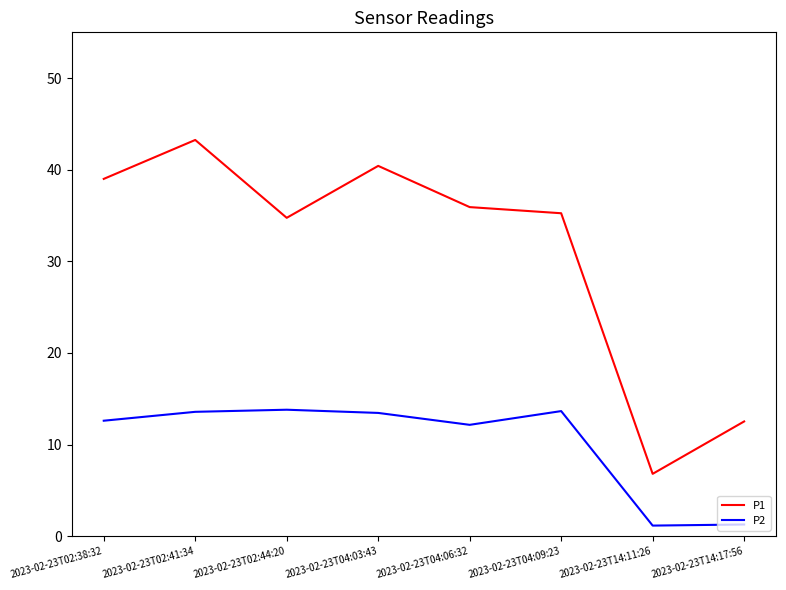

Is the value of P2 at 2023-02-23T04:09:23 greater than the value of P1 at 2023-02-23T14:11:26?

Yes